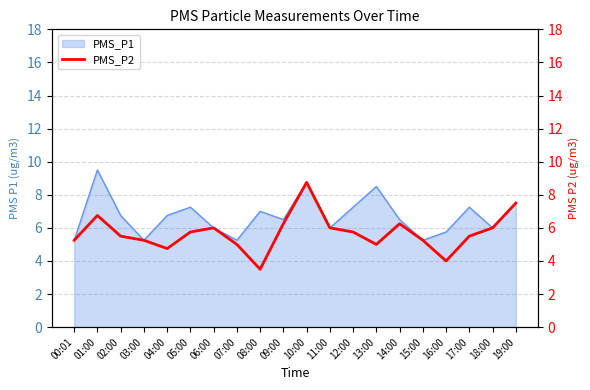

True or false: the data shows 3.2 at 07:00.

False